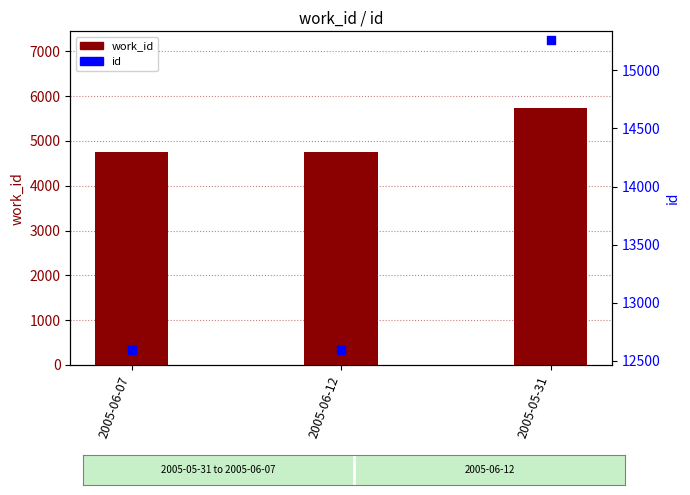

What are all the series names shown in the legend?

work_id, id